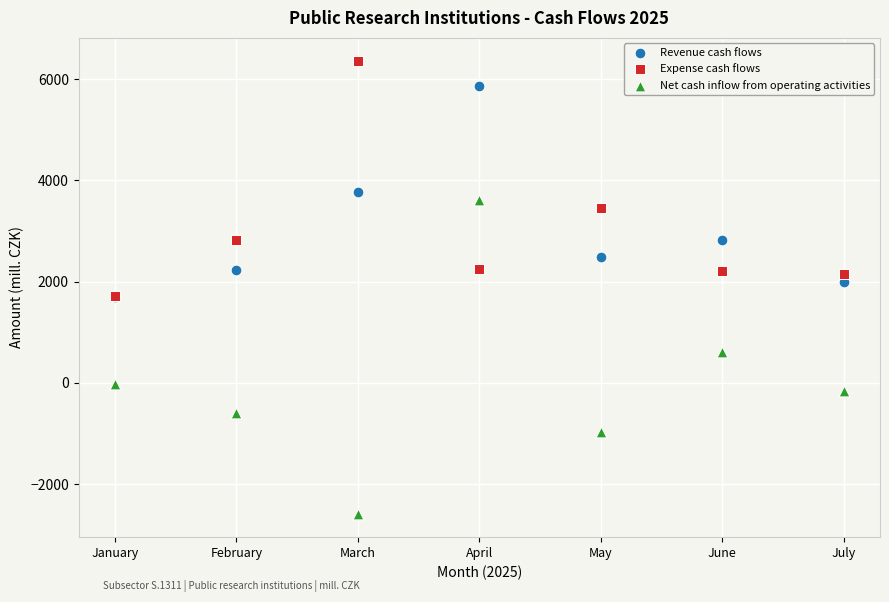

What are all the series names shown in the legend?

Revenue cash flows, Expense cash flows, Net cash inflow from operating activities